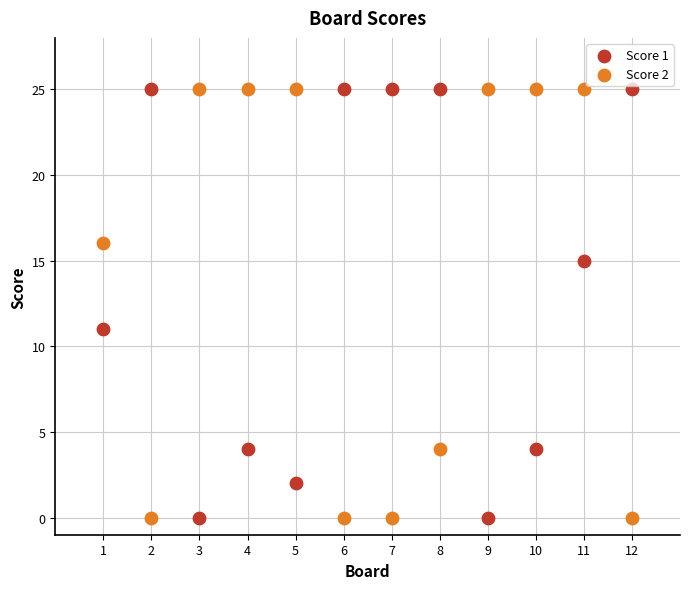

What are all the series names shown in the legend?

Score 1, Score 2